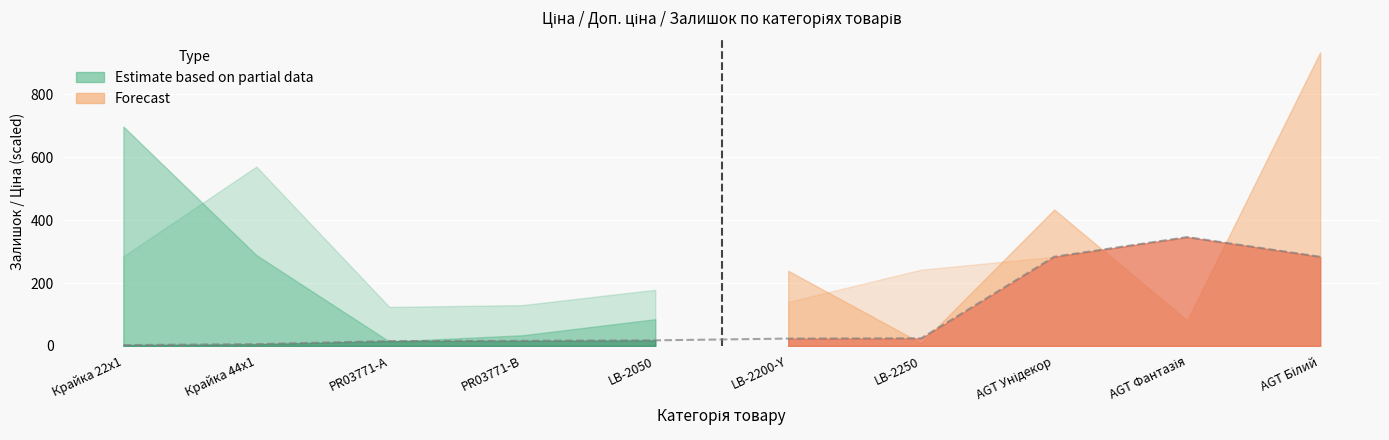

Where is the data nearest to the value 174?

AGT Унідекор